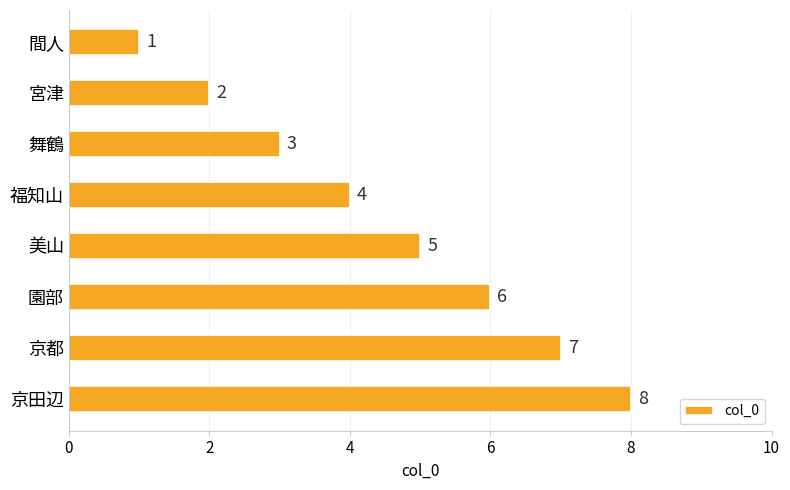

The value at 舞鶴 is 1. True or false?

False